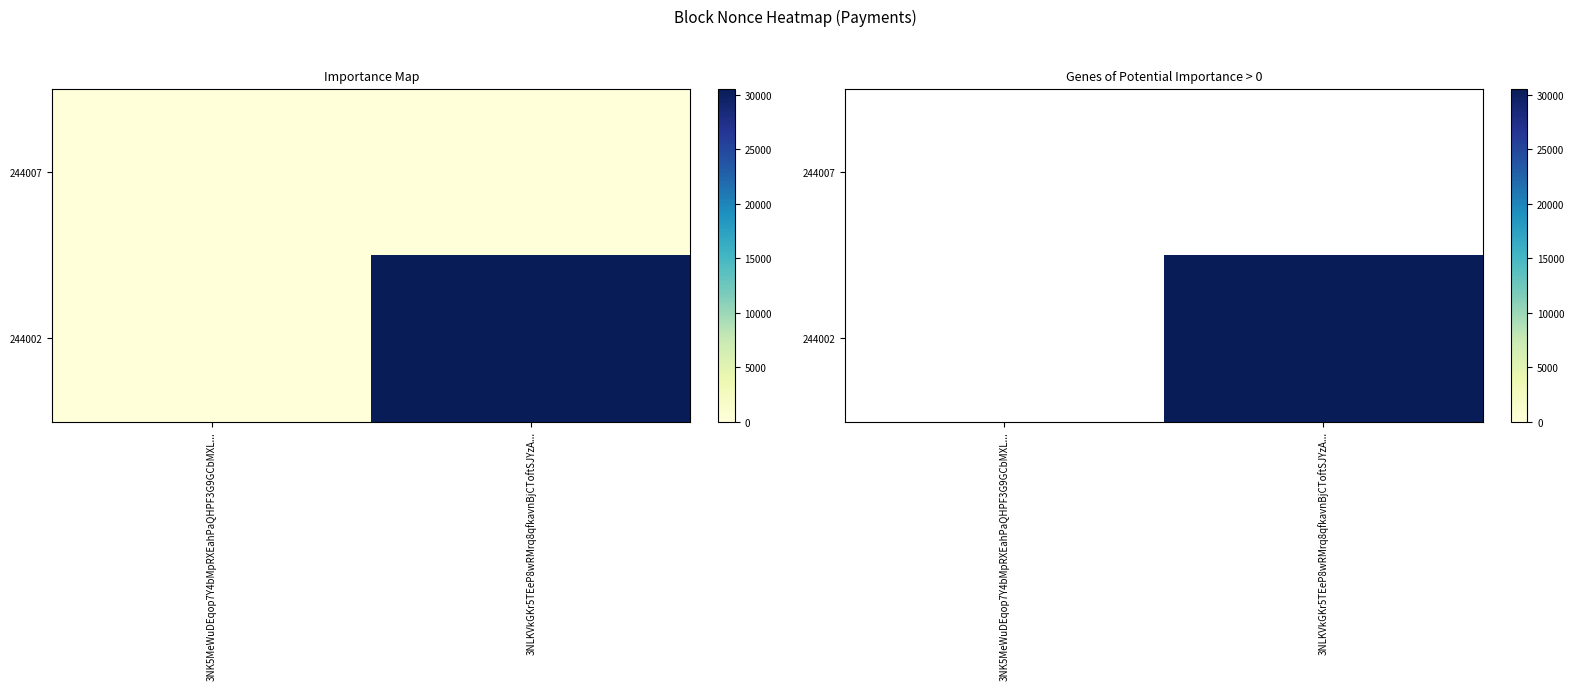

How many data points does each series have?

2